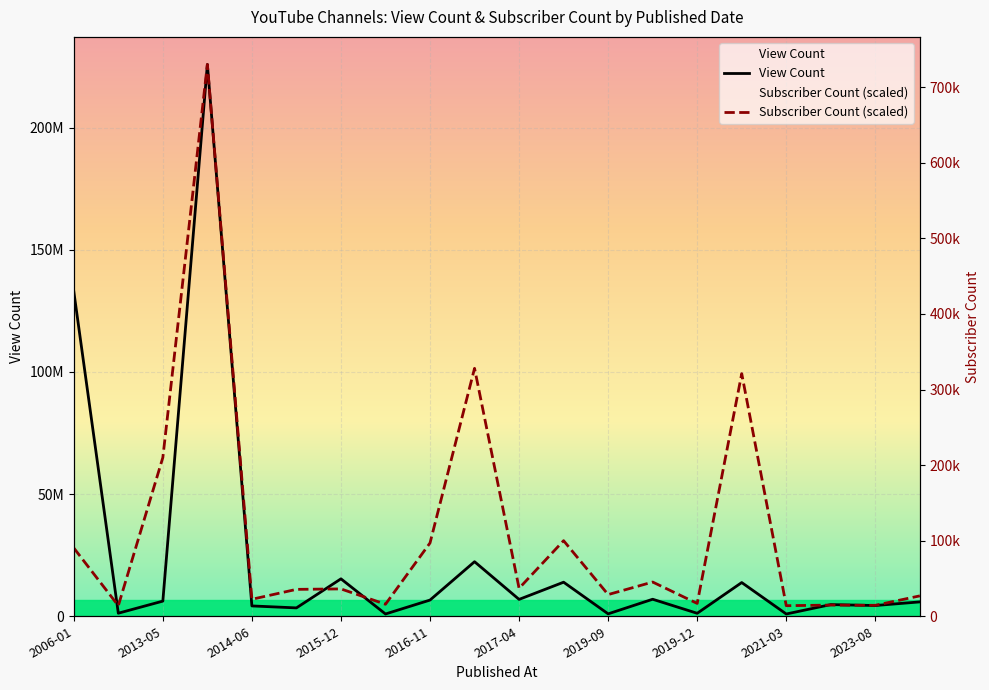

At how many categories does at least one series exceed 2272831?

20